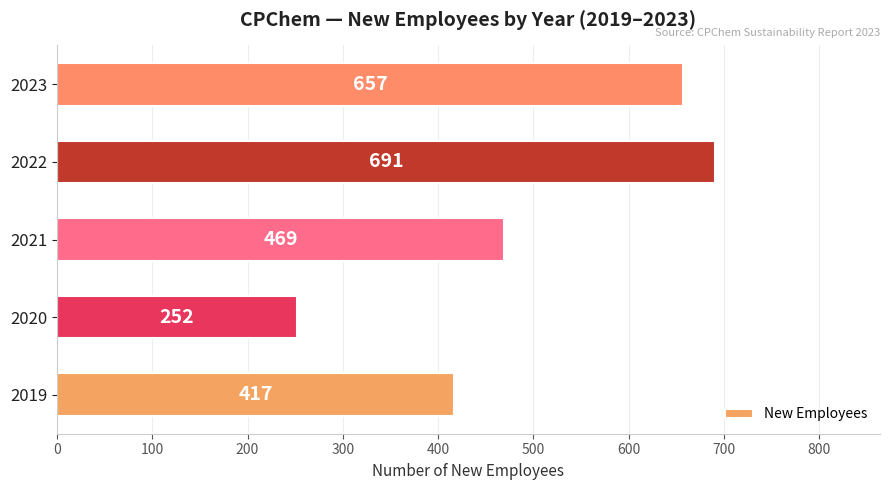

True or false: the data shows 657 at 2023.

True